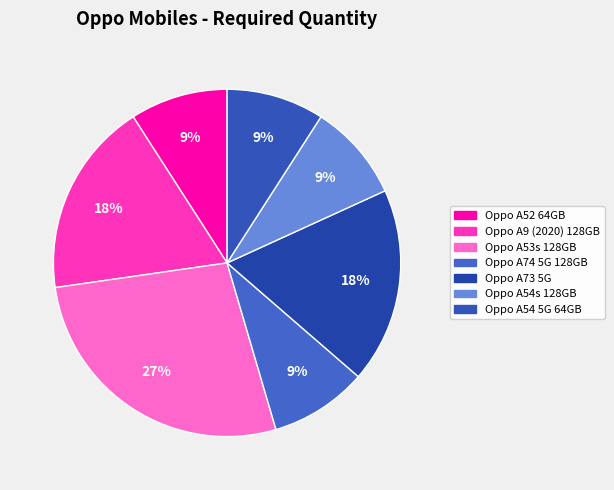

How many segments does this pie chart have?

7